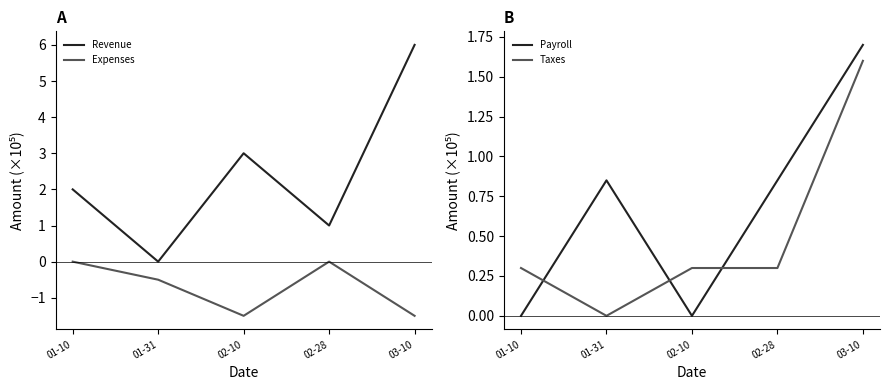

In Revenue, how many points are lower than both neighbors (excluding endpoints)?

2